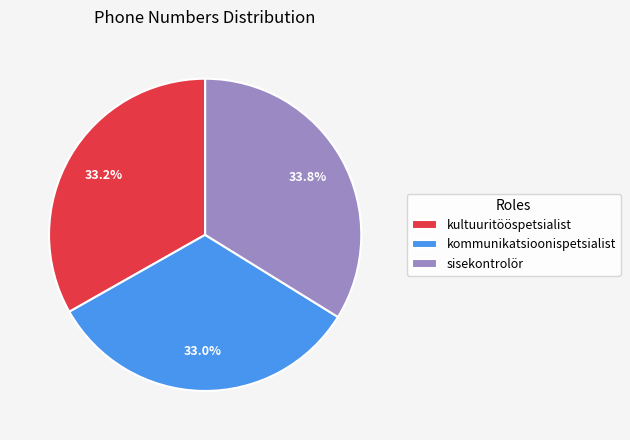

True or false: sisekontrolör accounts for 34% of the total.

True